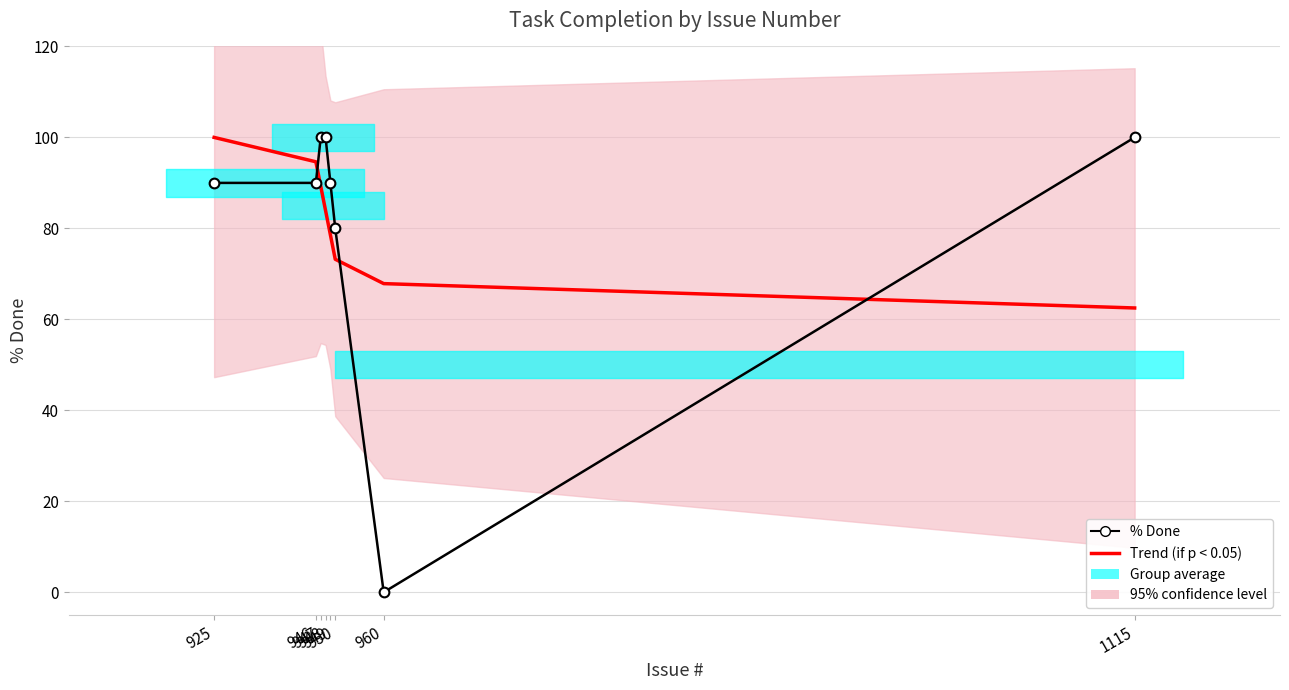

Reading left to right, extract all data points from this chart.

Trend (if p < 0.05): 100.0	94.6	89.3	83.9	78.6	73.2	67.9	62.5
% Done: 90.0	90.0	100.0	100.0	90.0	80.0	0.0	100.0